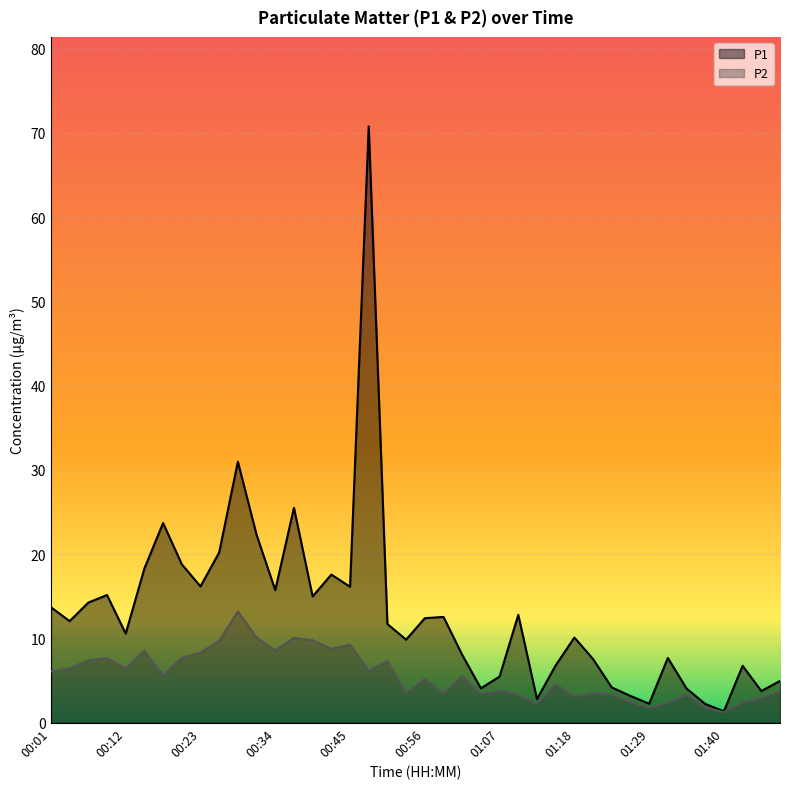

Which series has the widest spread of values?

P1